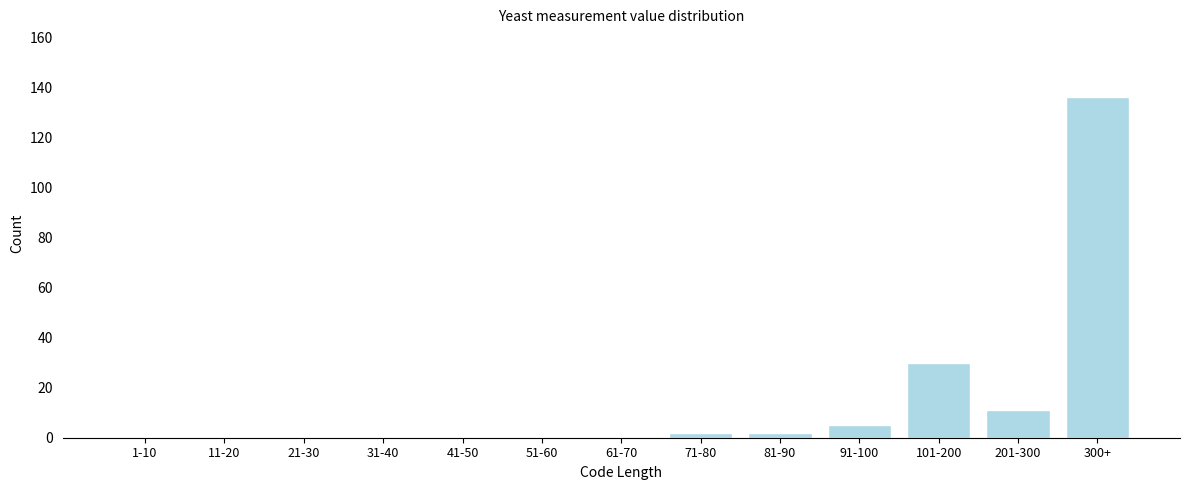

Reading left to right, list all the values displayed in this chart.

1-10=0	11-20=0	21-30=0	31-40=0	41-50=0	51-60=0	61-70=0	71-80=2	81-90=2	91-100=5	101-200=30	201-300=11	300+=136